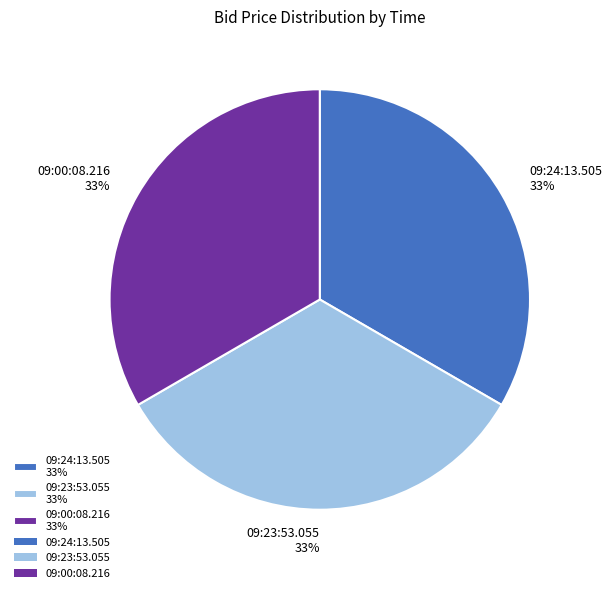

Does 09:23:53.055 represent more than half of the total?

No